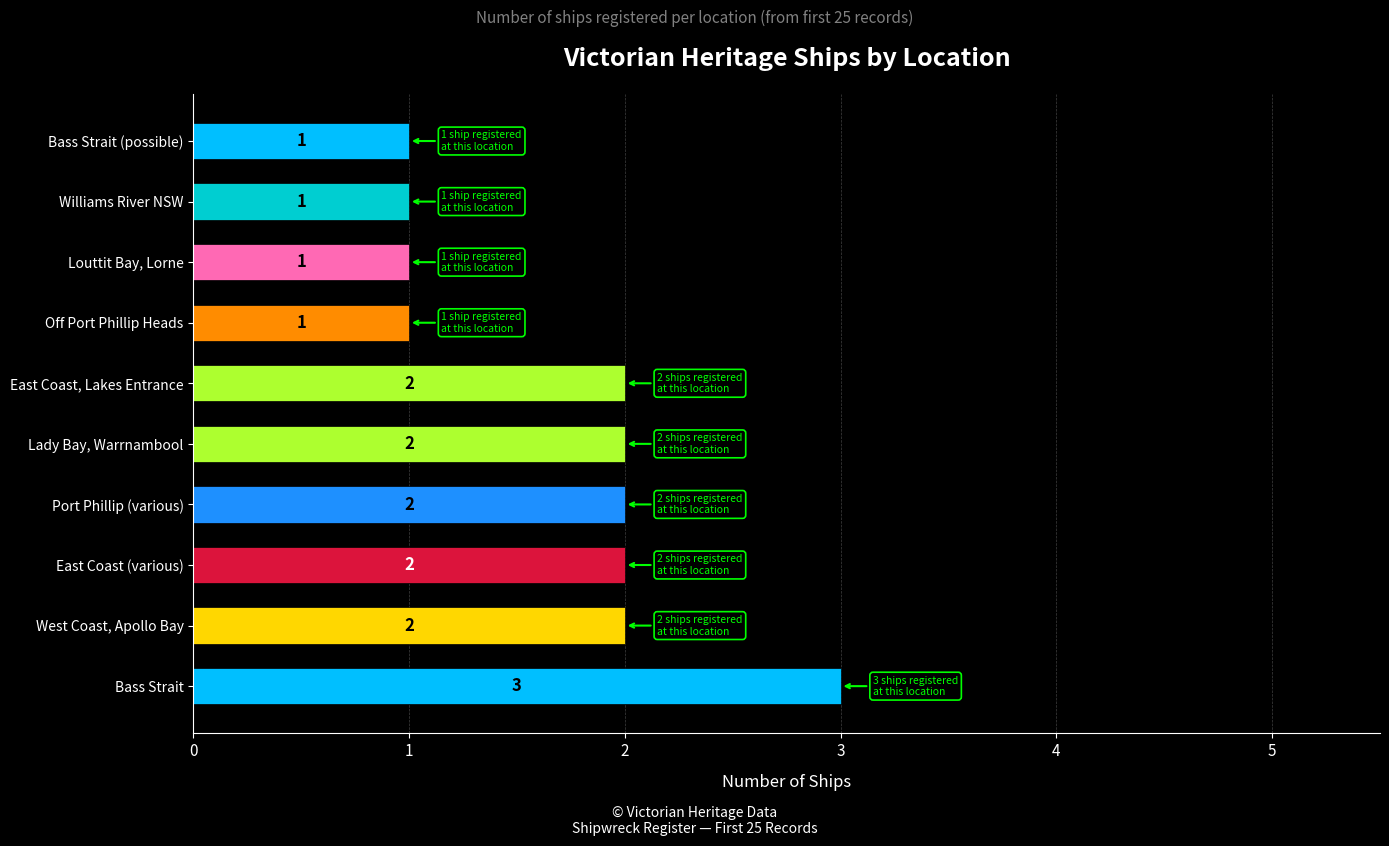

What is the sum of all values?

17